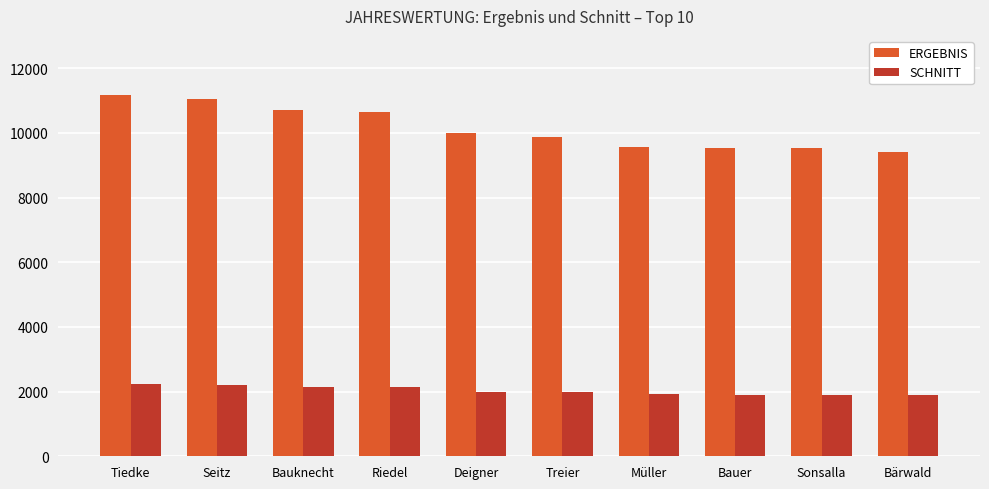

What is the difference between the second highest and second lowest values in the SCHNITT series?

302